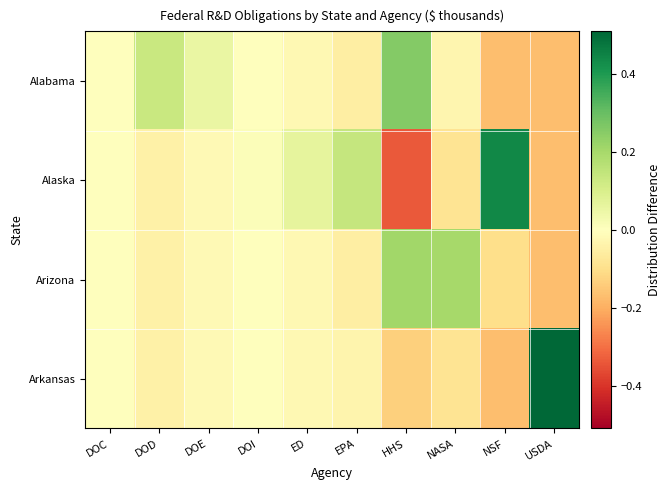

What is the spread (max minus min) of values at NASA?

0.3